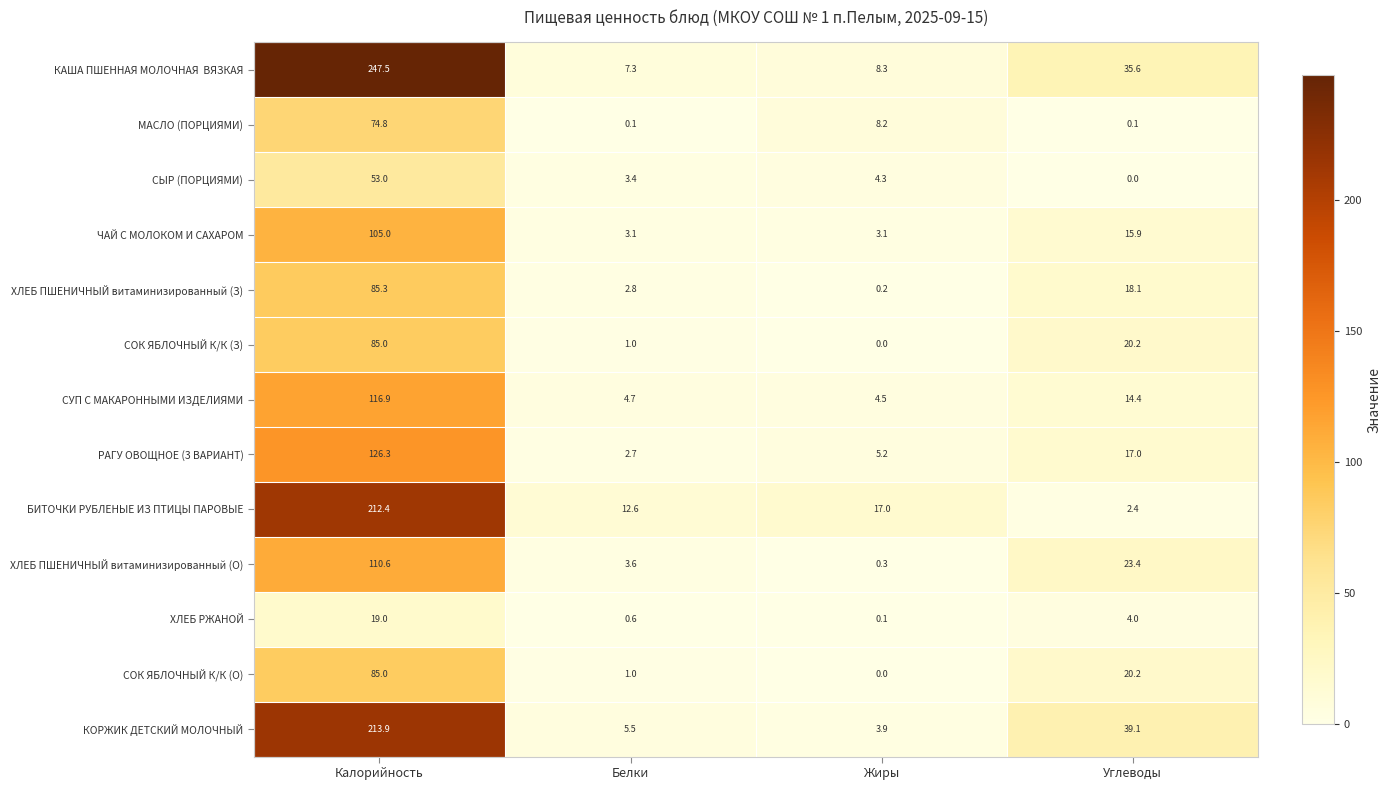

What is the maximum value shown in the chart?

247.5